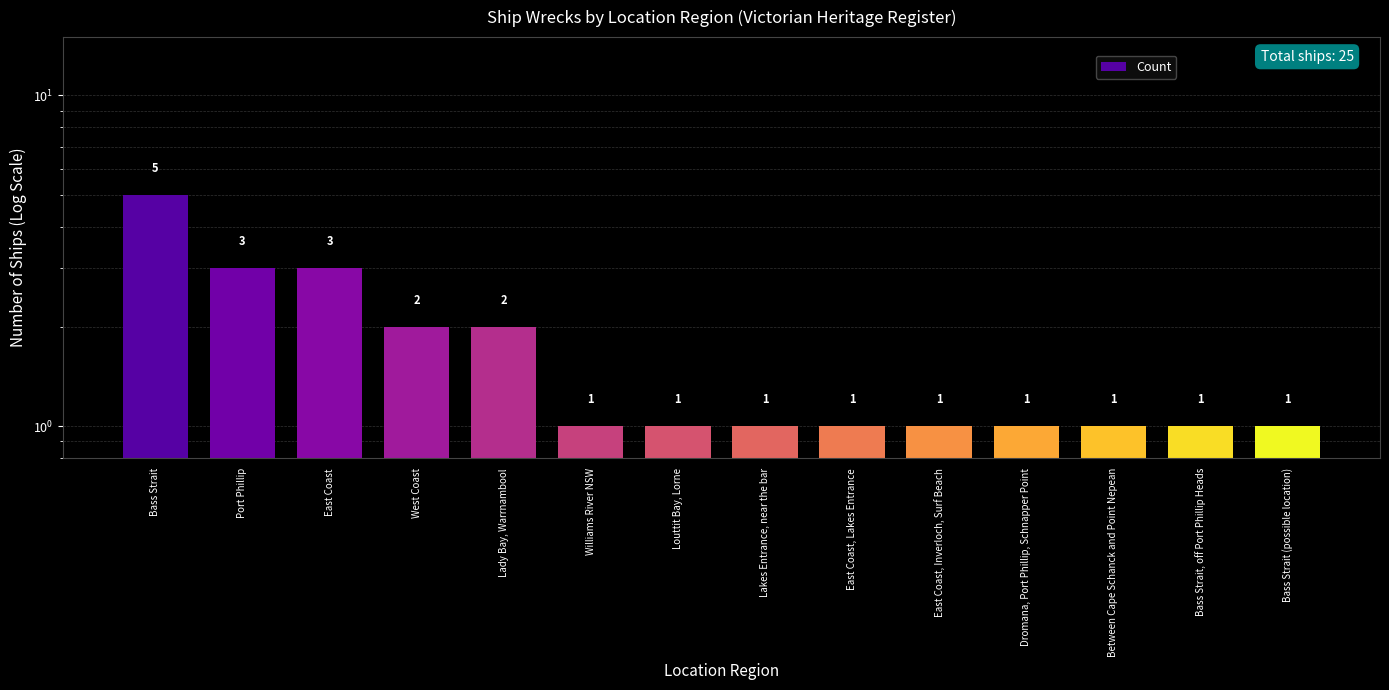

Are the bars horizontal?

No